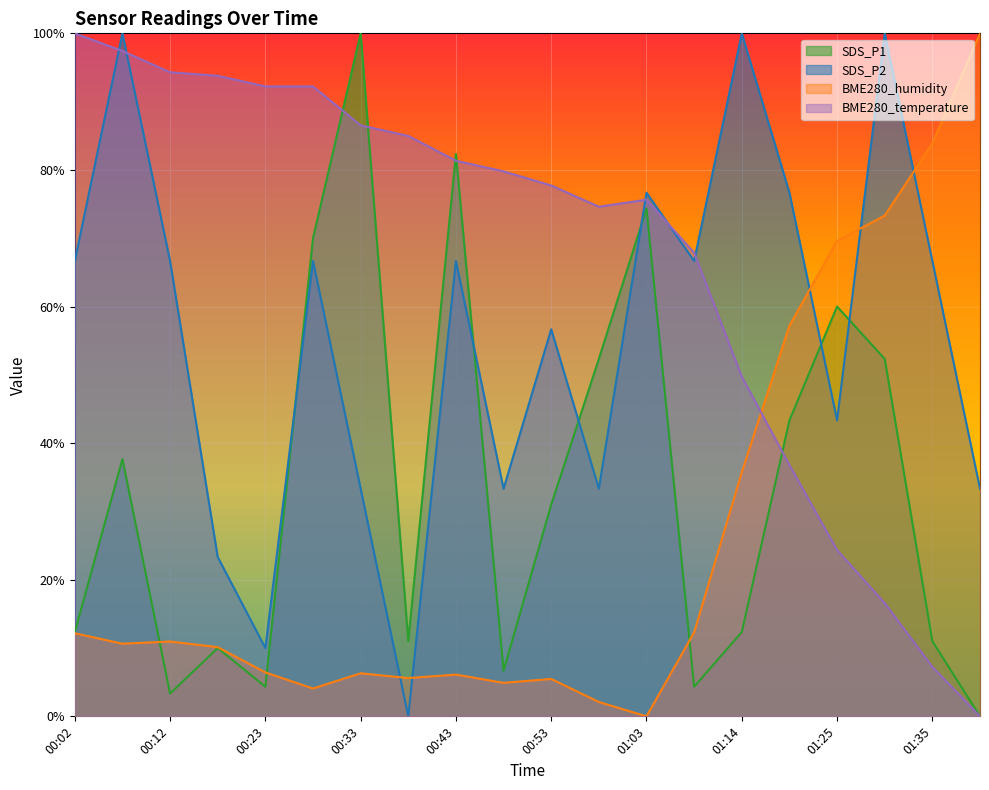

Where is SDS_P1 nearest to the value 0?

01:40